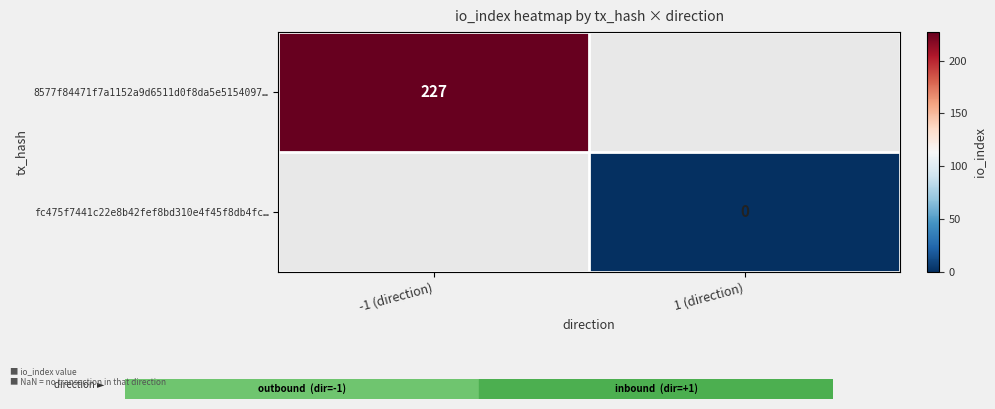

Which label corresponds to the largest value in the chart?

-1 (direction)